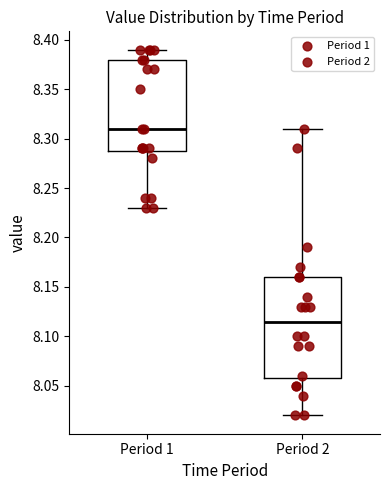

Reading left to right, read every box against the y-axis: the position of its median line, the range the box covers, and the ends of its whiskers. The values are not printed on the chart, so give them approximately, as read against the axis.

Period 1: median 8.310, box 8.290 to 8.380, whiskers 8.230 to 8.390
Period 2: median 8.115, box 8.060 to 8.160, whiskers 8.020 to 8.310